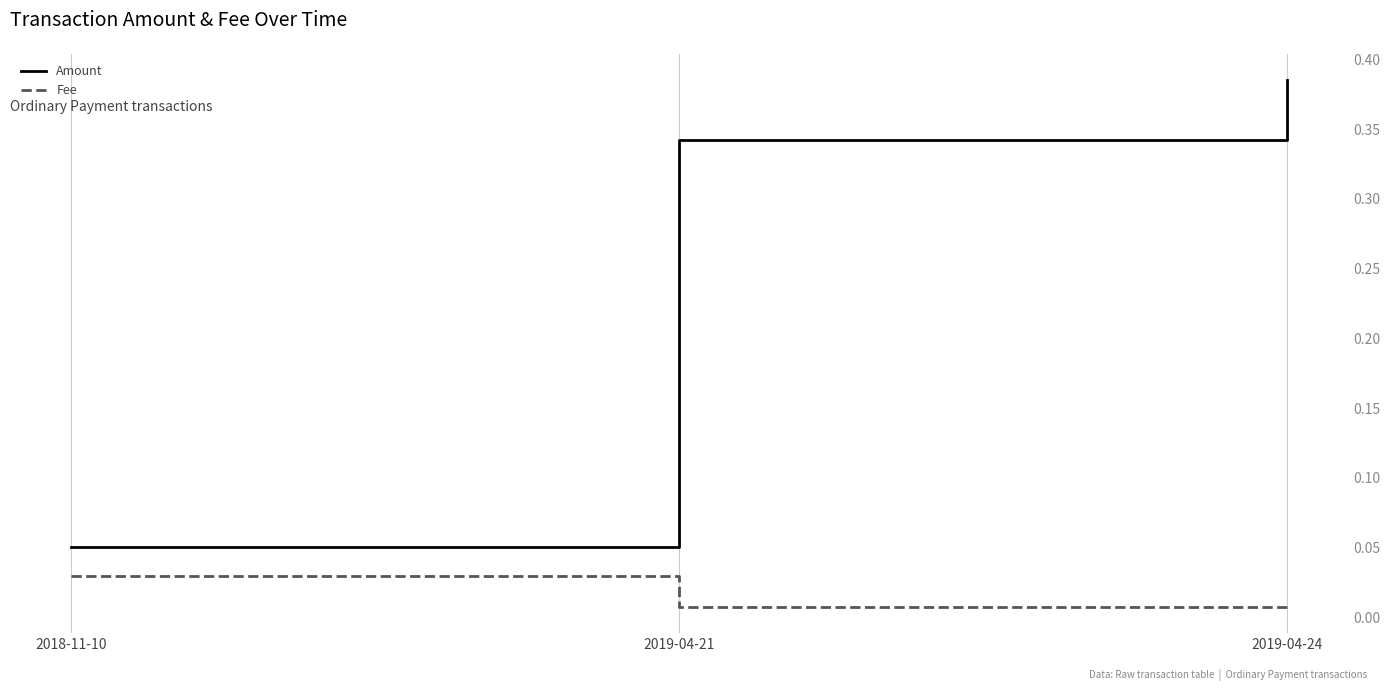

Where is Amount nearest to the value 0?

2018-11-10